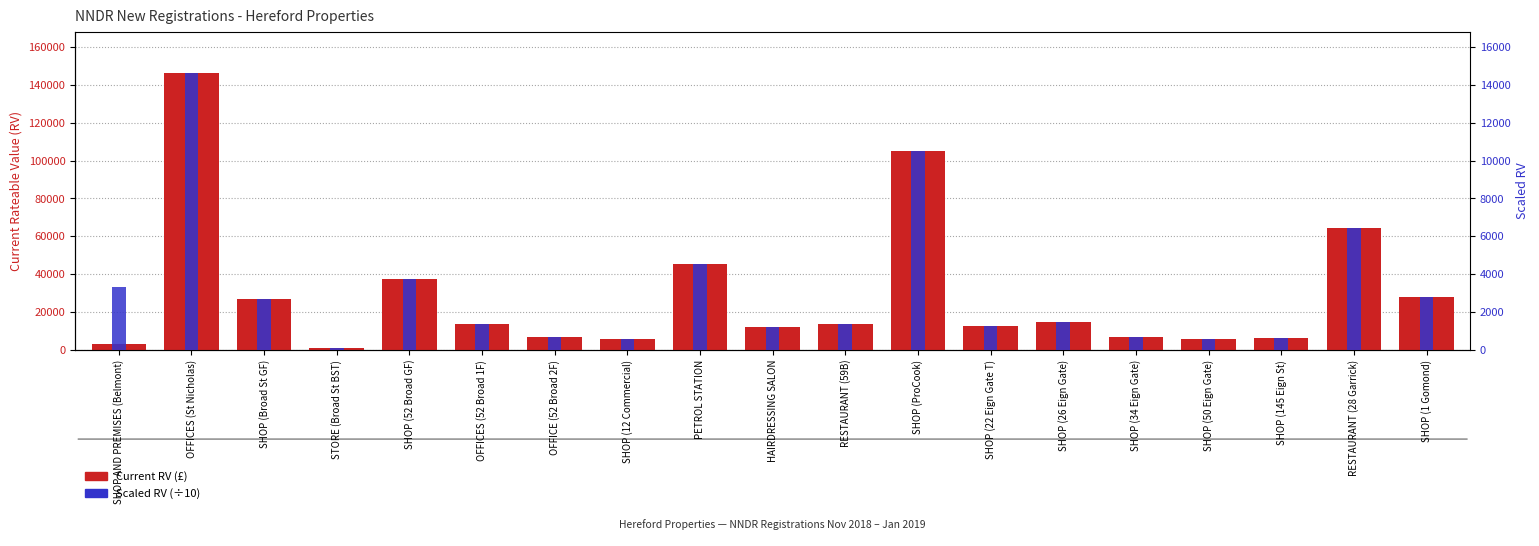

Reading right to left, extract all data points from this chart.

Current RV: 28000	64500	6200	5700	6800	15000	12750	105000	13750	12250	45500	5900	6700	13500	37750	1050	26750	146000	3350
Scaled RV (÷10): 2800	6450	620	570	680	1500	1275	10500	1375	1225	4550	590	670	1350	3775	105	2675	14600	3350